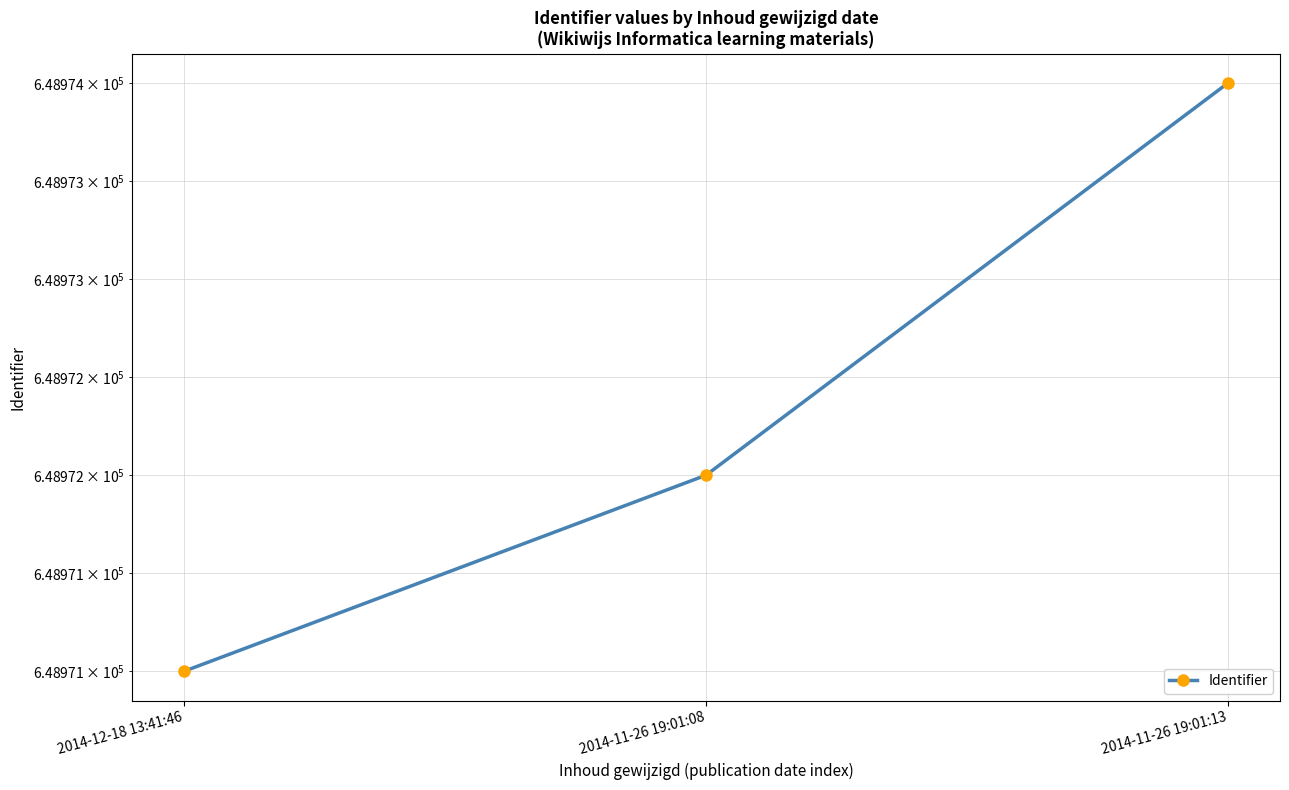

At which label does the data first exceed 648972?

2014-11-26 19:01:13